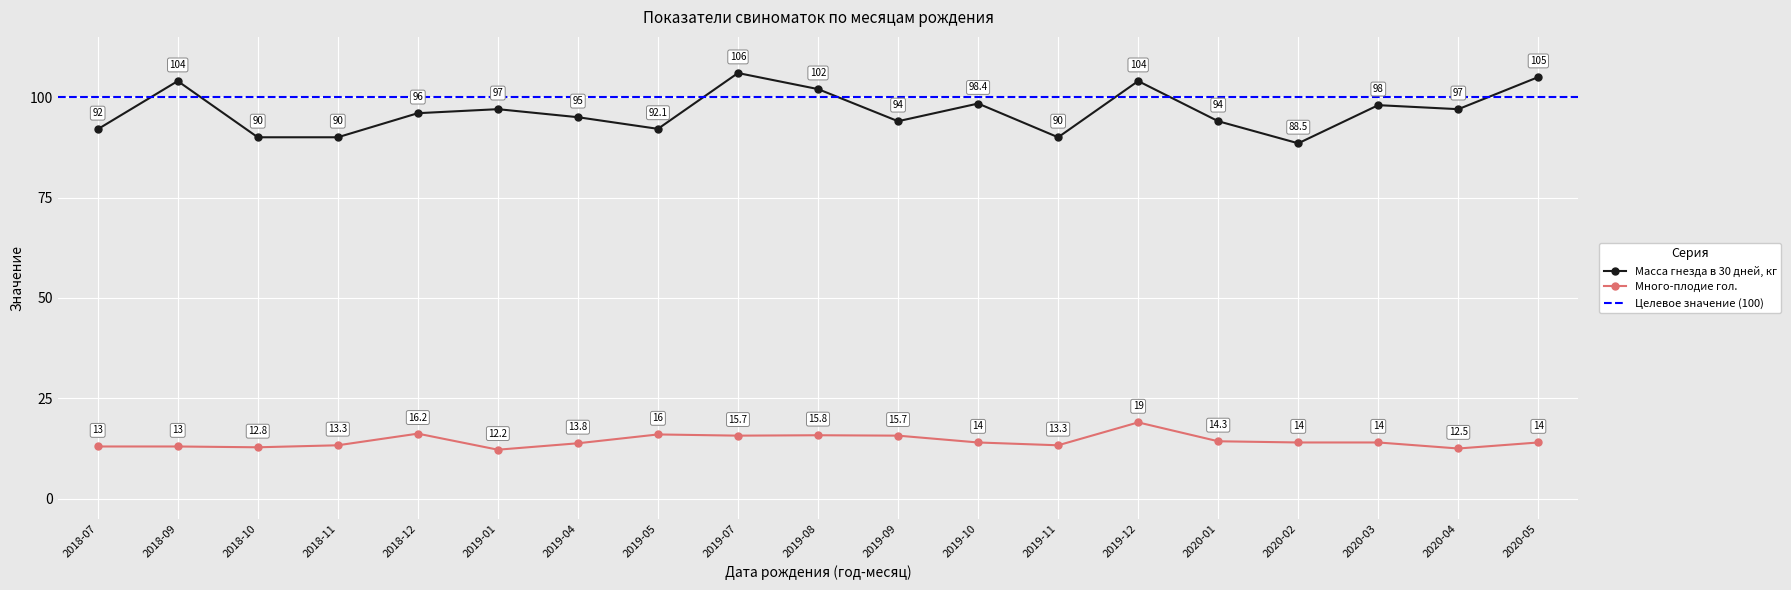

Reading left to right, transcribe all the data shown in this chart.

Масса гнезда в 30 дней, кг: 92.0	104.0	90.0	90.0	96.0	97.0	95.0	92.1	106.0	102.0	94.0	98.4	90.0	104.0	94.0	88.5	98.0	97.0	105.0
Много-плодие гол.: 13.0	13.0	12.8	13.3	16.2	12.2	13.8	16.0	15.7	15.8	15.7	14.0	13.3	19.0	14.3	14.0	14.0	12.5	14.0